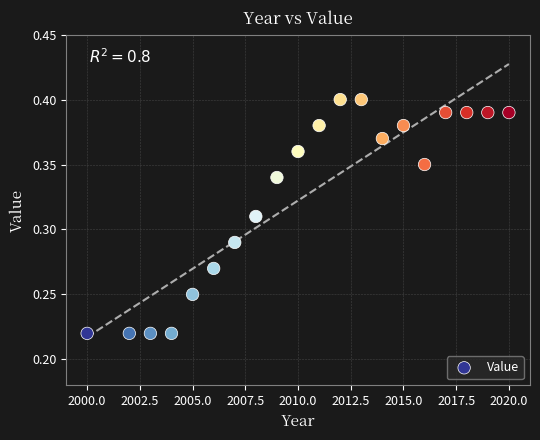

What is the range of X values (max minus min)?

20.0